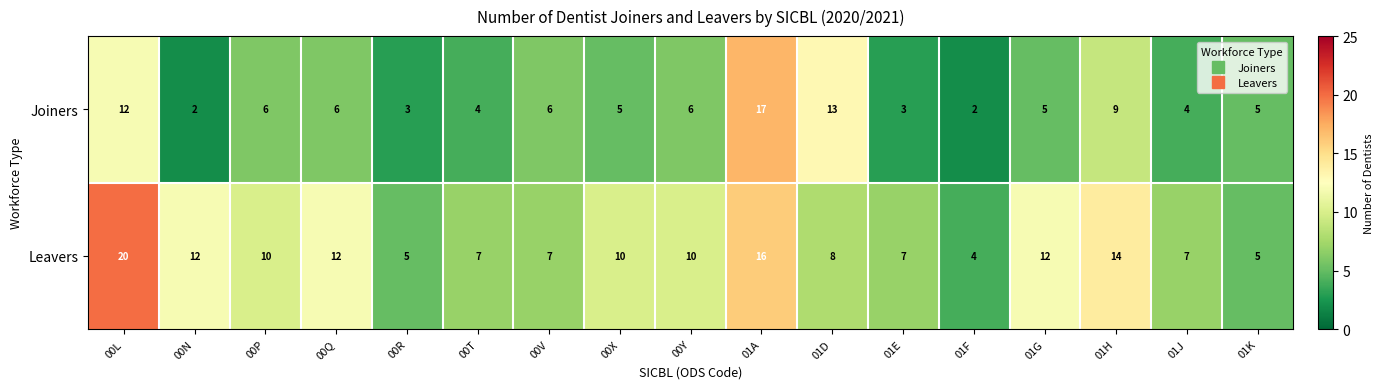

What is the maximum value for Joiners?

17